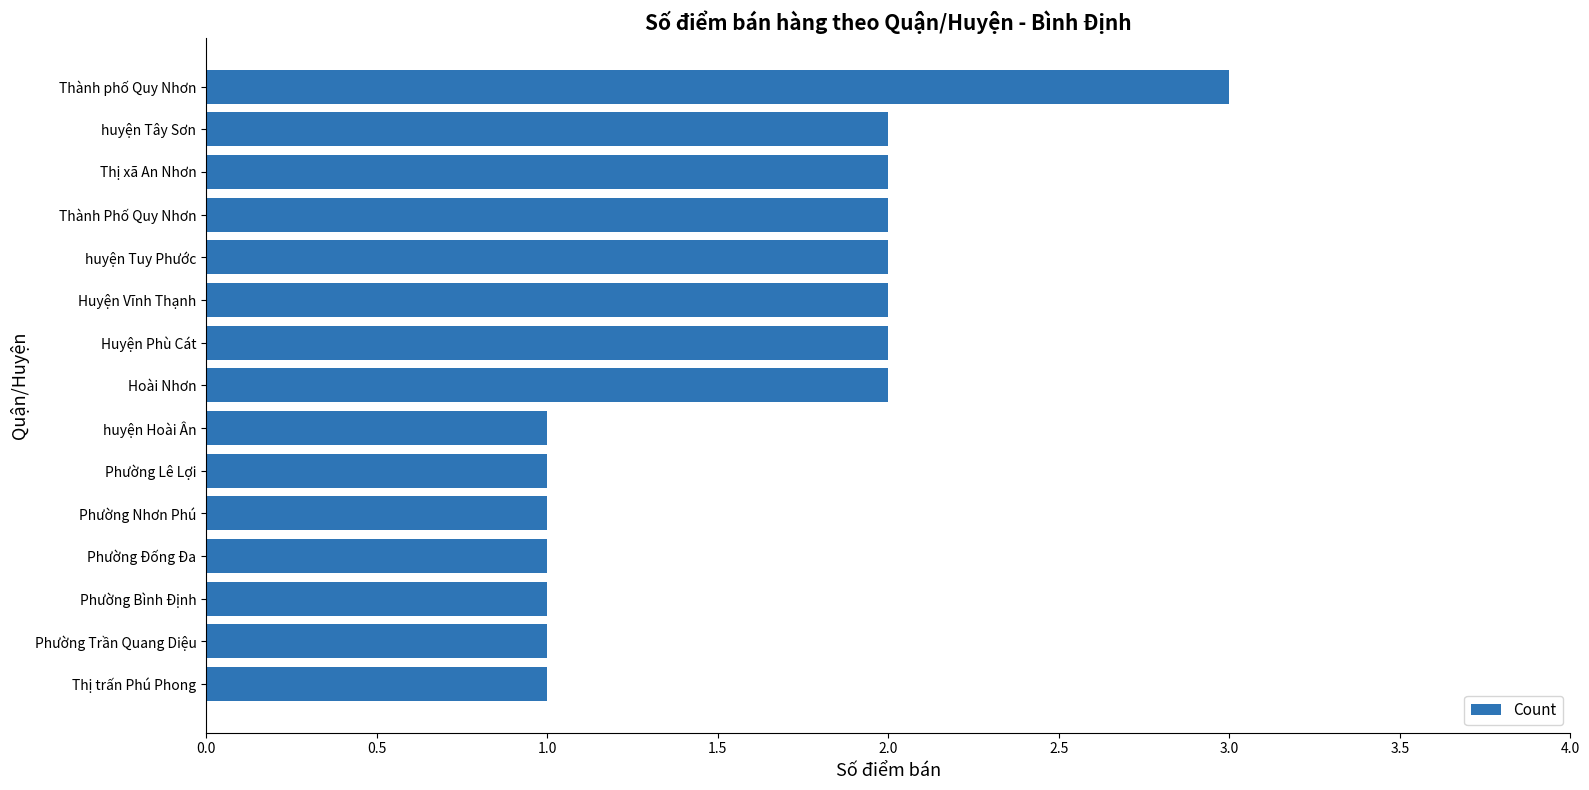

How many data points does each series have?

15